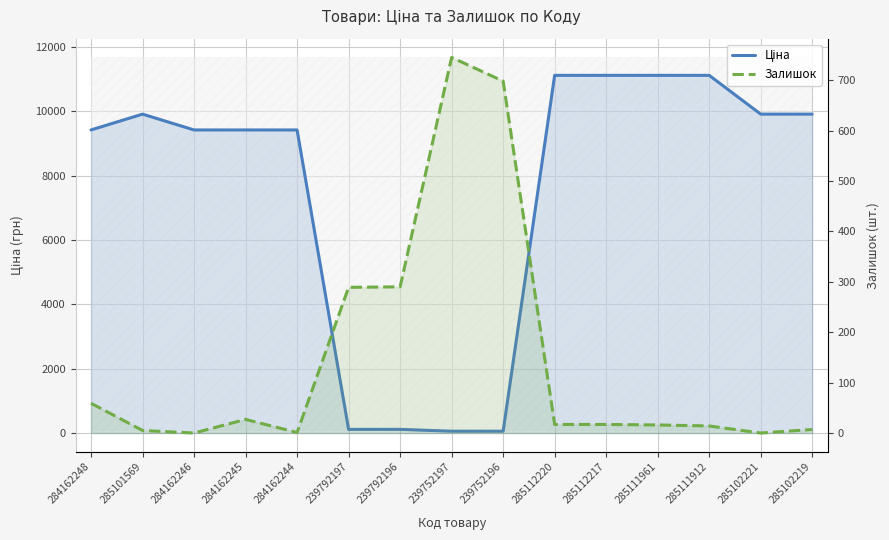

What is the maximum value shown in the chart?

11113.6